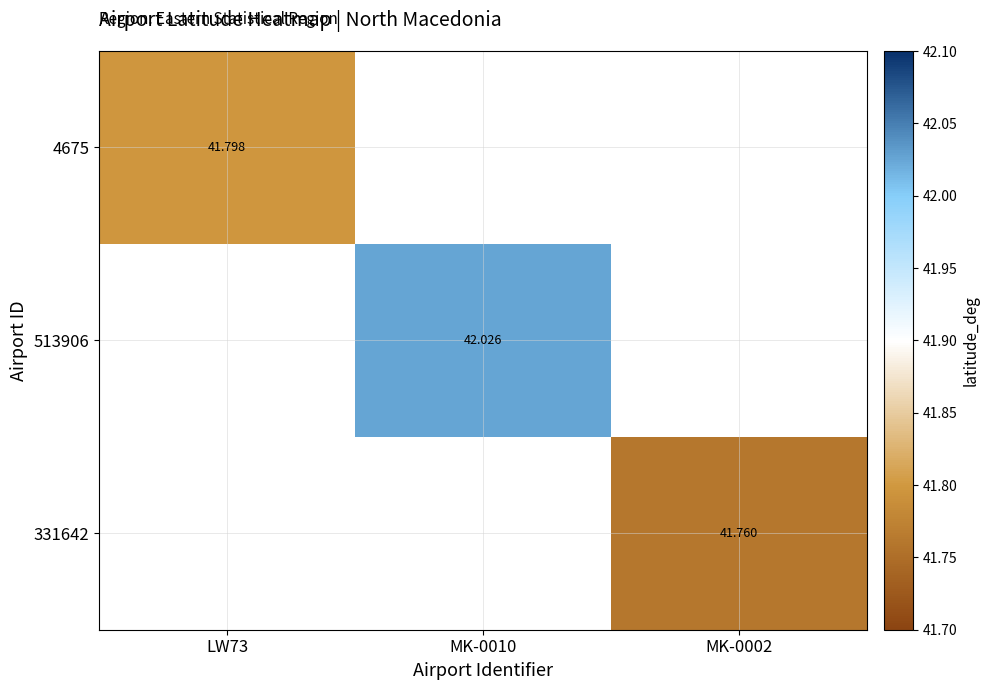

Between LW73 and MK-0010, which is larger?

MK-0010